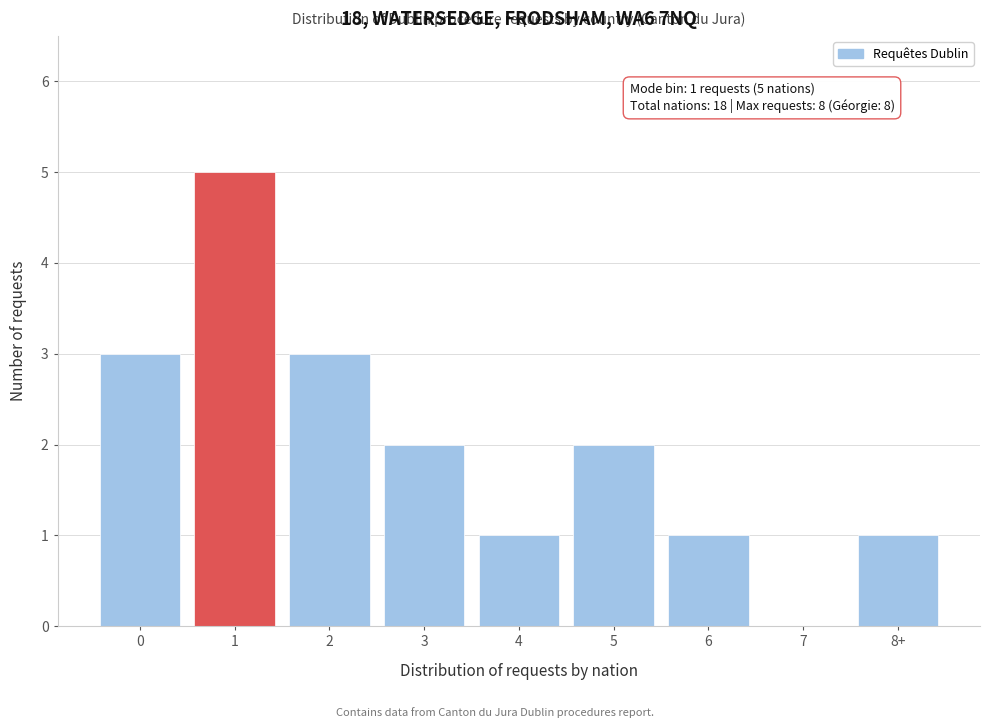

Reading left to right, extract all data points from this chart.

0=3	1=5	2=3	3=2	4=1	5=2	6=1	7=0	8+=1